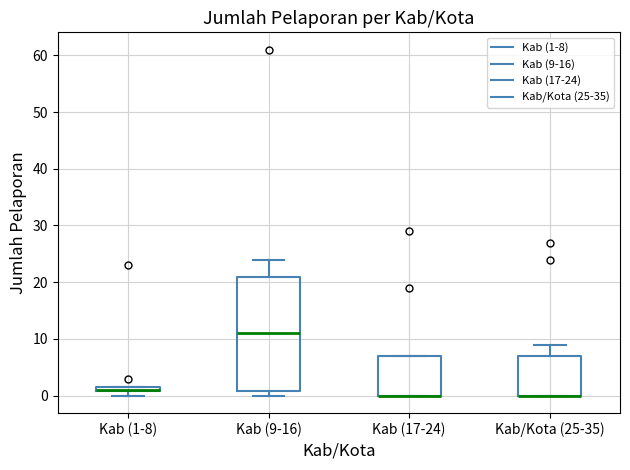

Which box is the tallest, from its lower edge to its upper edge?

Kab (9-16)